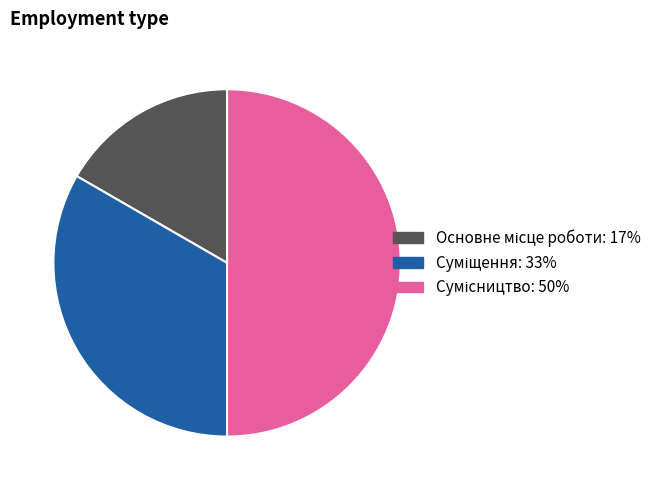

Between Сумісництво and Основне місце роботи, which is larger?

Сумісництво